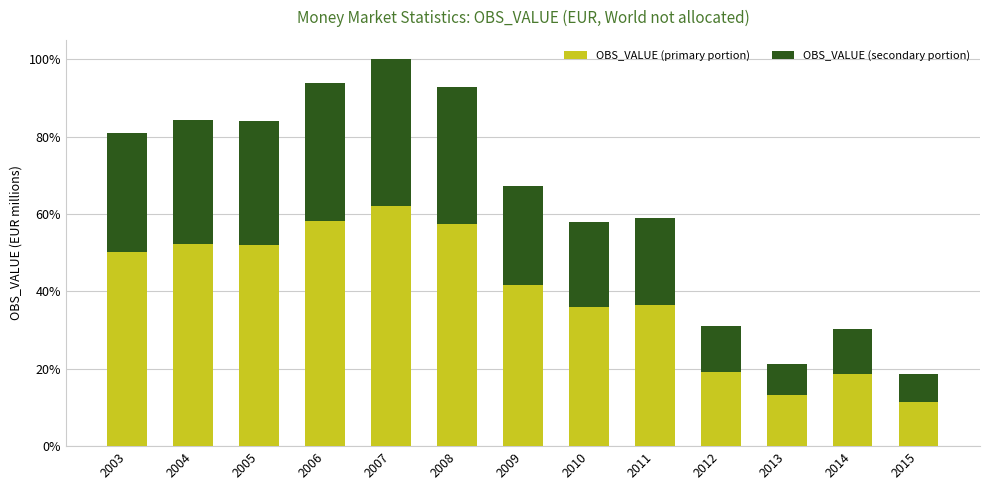

What is the difference between the second highest and minimum values in the OBS_VALUE (primary portion) series?

46.8